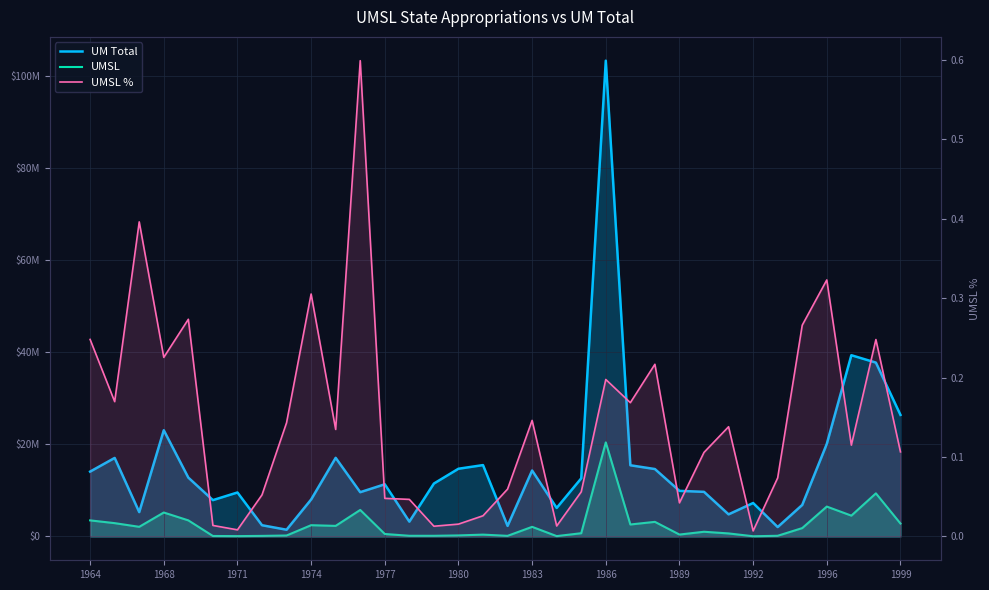

What is the spread (max minus min) of values at 1989?

1468849.9